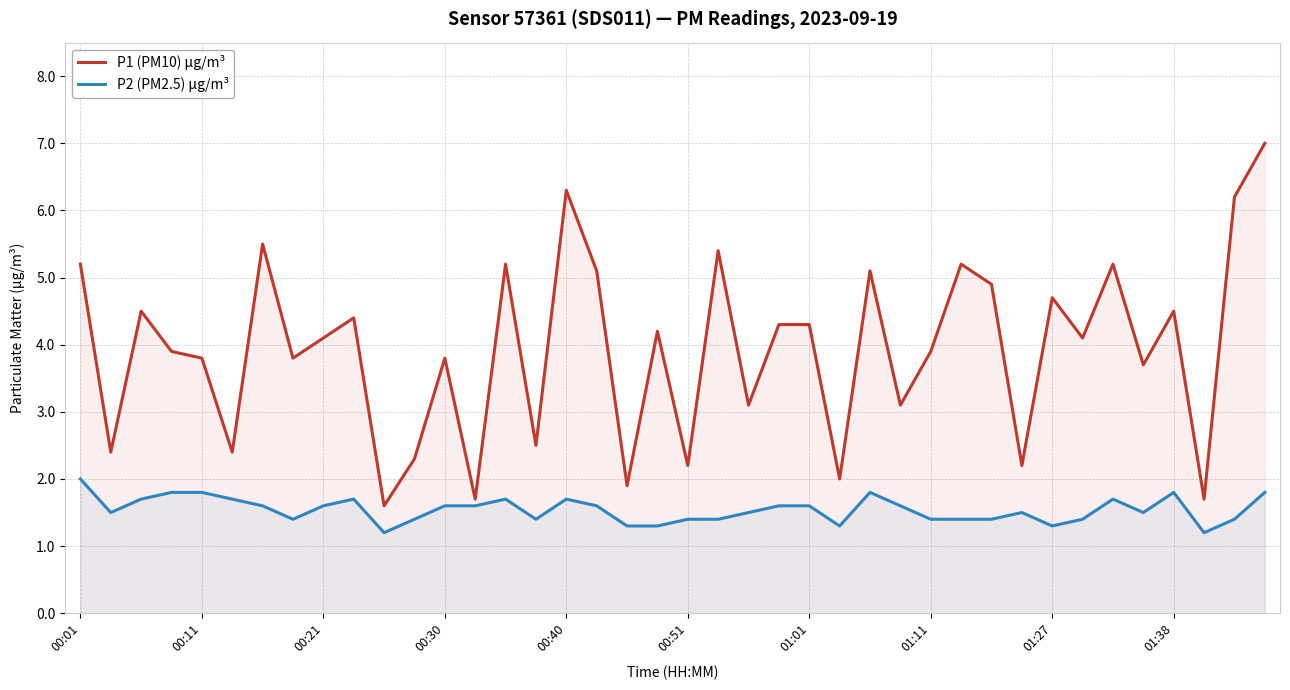

What is the total value across all series at 10?

2.8